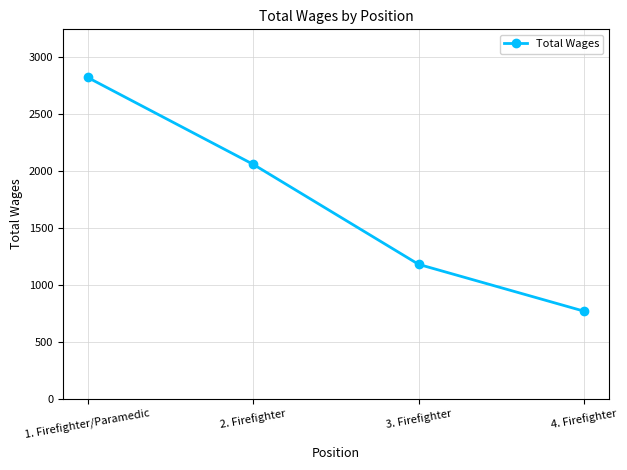

Rank the categories by value from highest to lowest.

1. Firefighter/Paramedic, 2. Firefighter, 3. Firefighter, 4. Firefighter